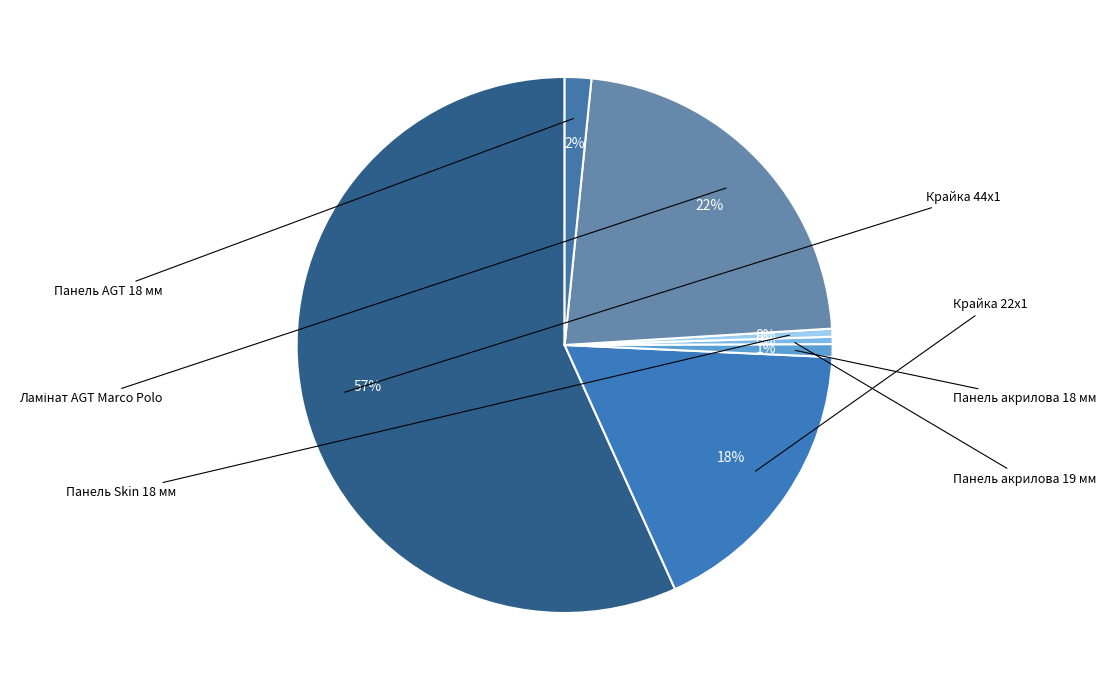

How many segments does this pie chart have?

7